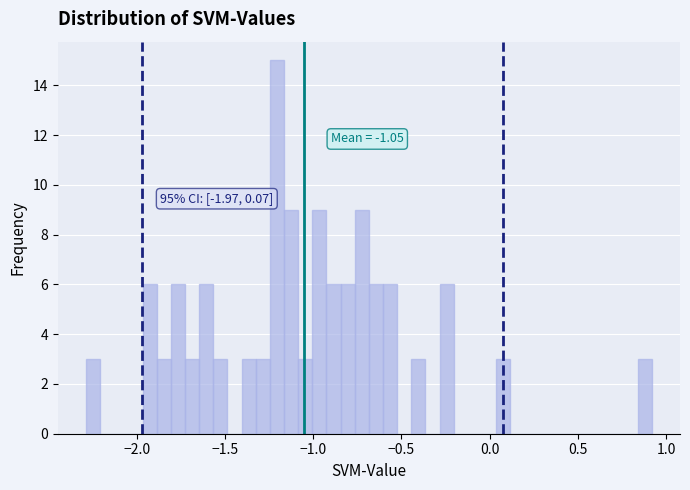

Around what value on the x-axis is the tallest bar? Give the approximate position of its centre, as read against the axis.

-1.20